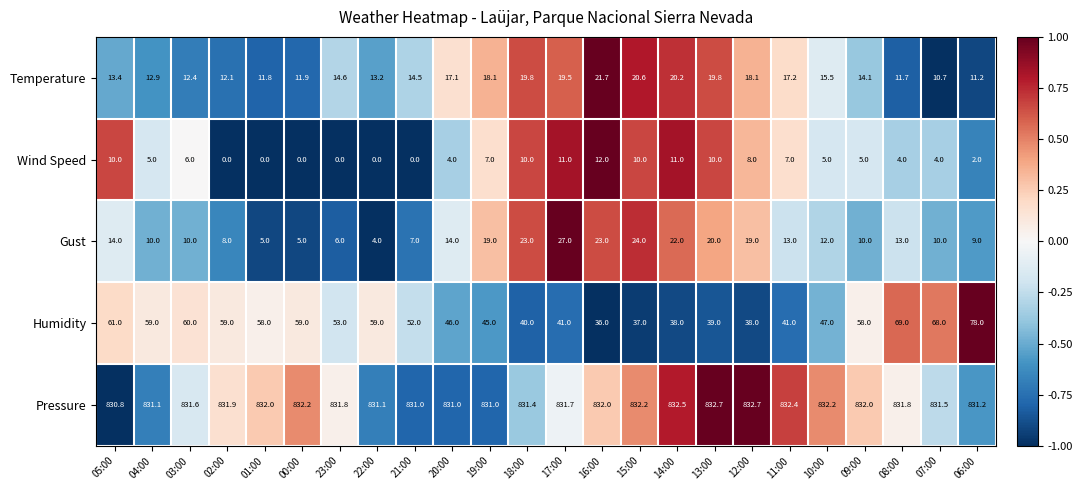

At which label does Wind Speed first exceed 5?

05:00